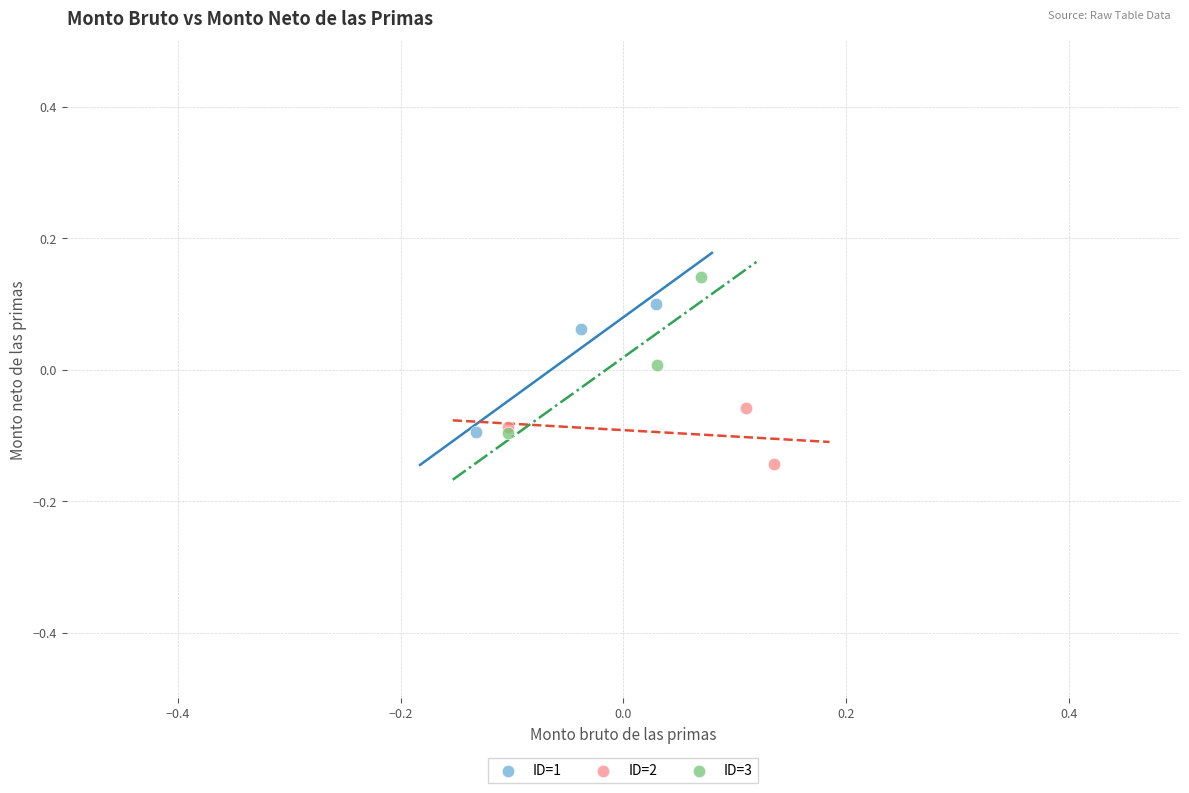

Which series reaches the maximum Y coordinate?

ID=3